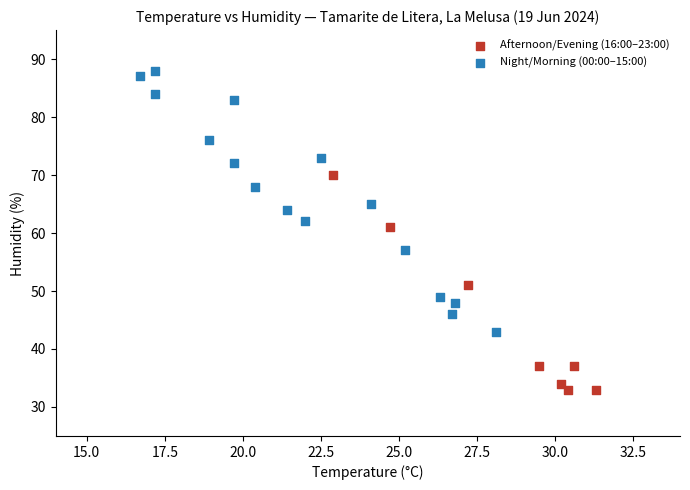

Which series reaches the maximum Y coordinate?

Night/Morning (00:00–15:00)